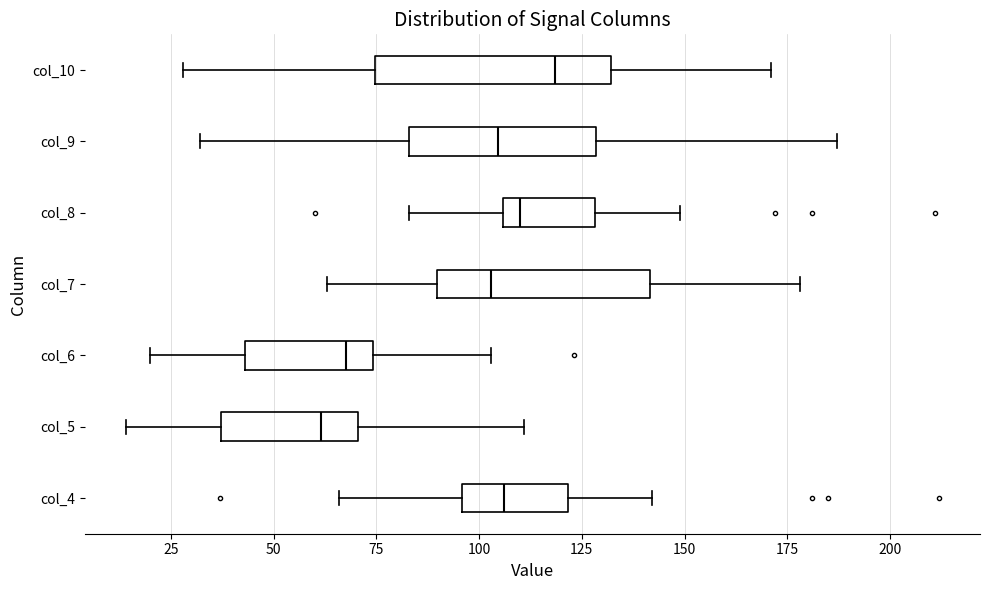

Where does the median line of the box for col_5 sit on the x-axis? The values are not printed on the chart, so give them approximately, as read against the axis.

60